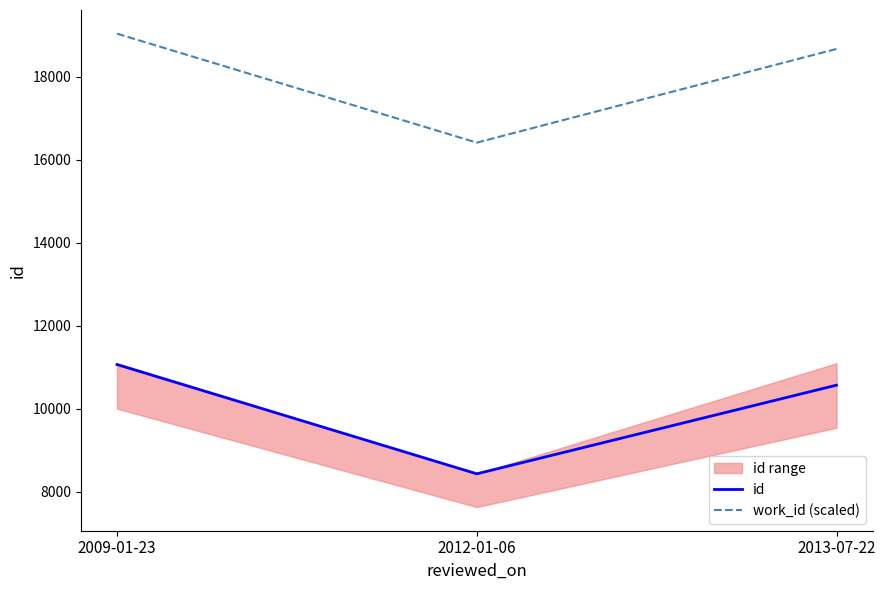

Between 2009-01-23 and 2012-01-06, which series saw the biggest shift?

id